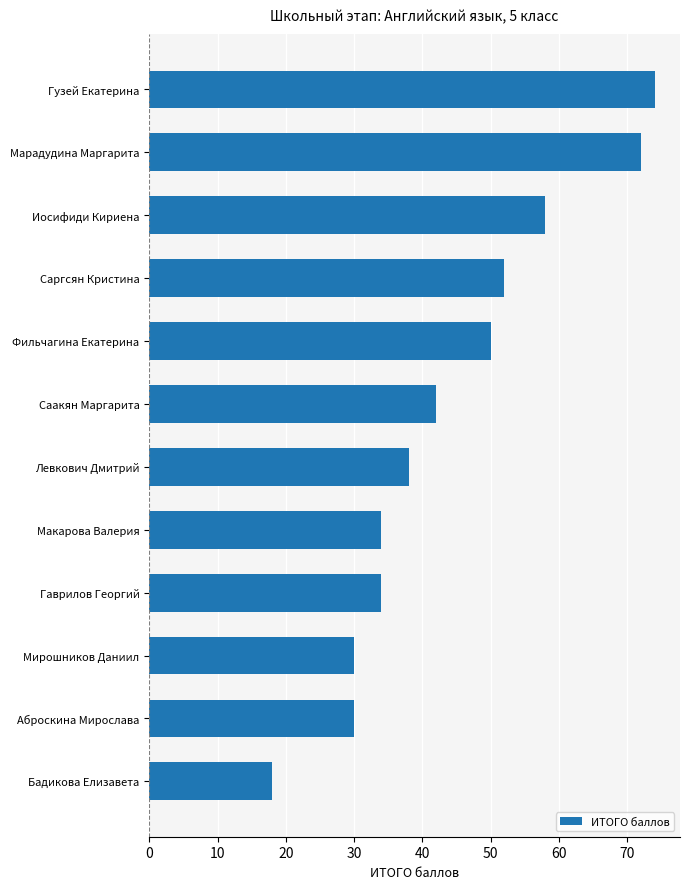

What is the ratio of the value at Гузей Екатерина to the value at Макарова Валерия?

2.2